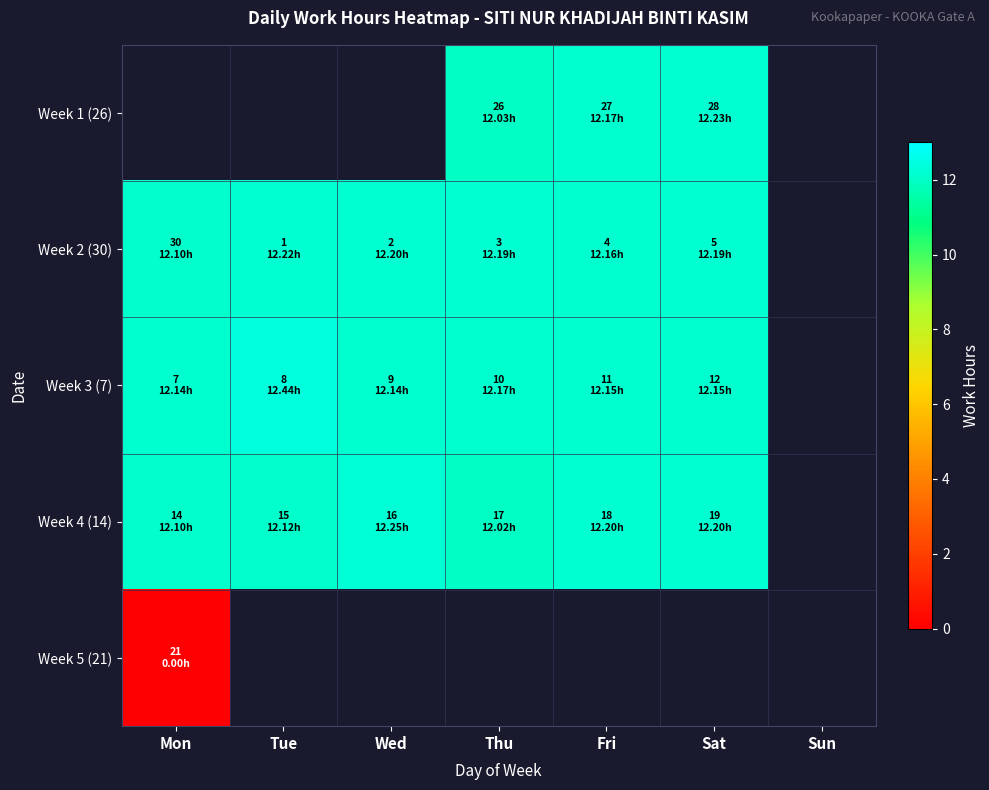

How many distinct data groups are displayed?

5